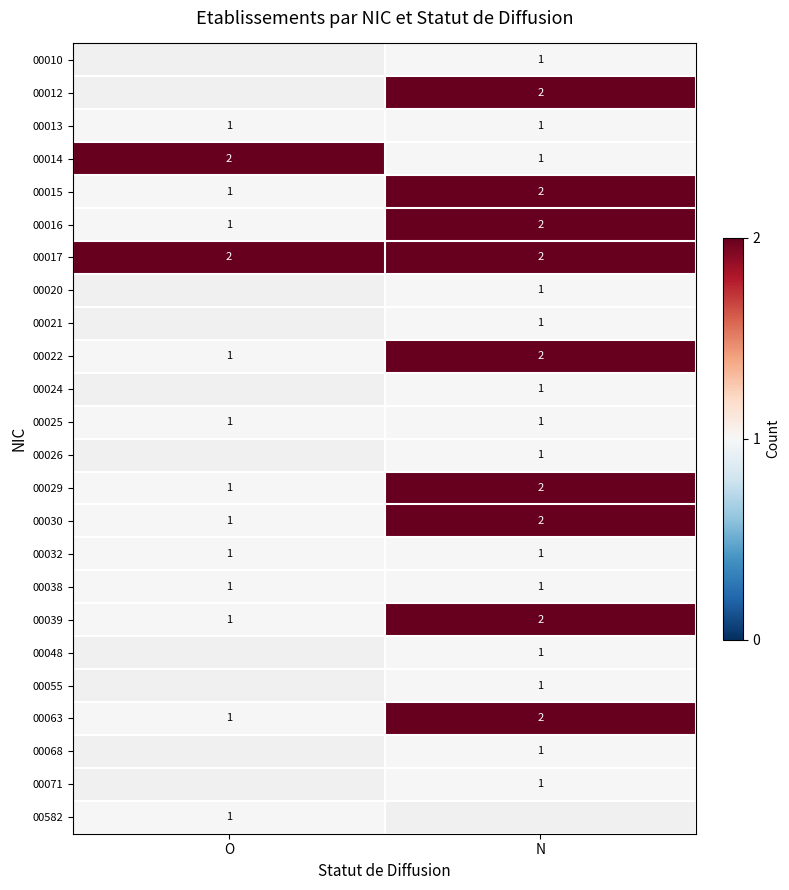

What is the smallest value displayed?

1.0